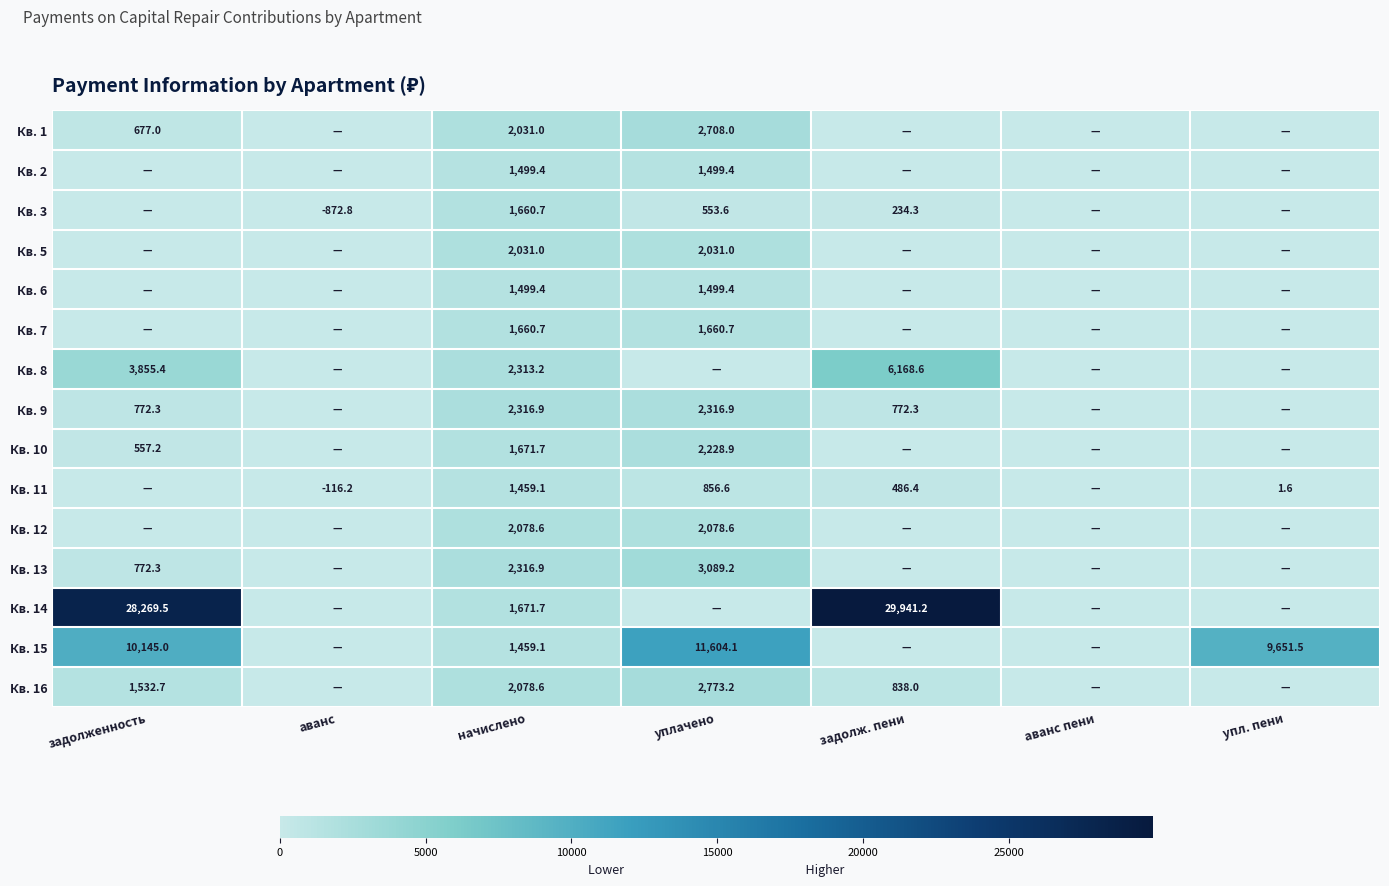

True or false: Кв. 1 has a value of 677.0 at задолженность.

True